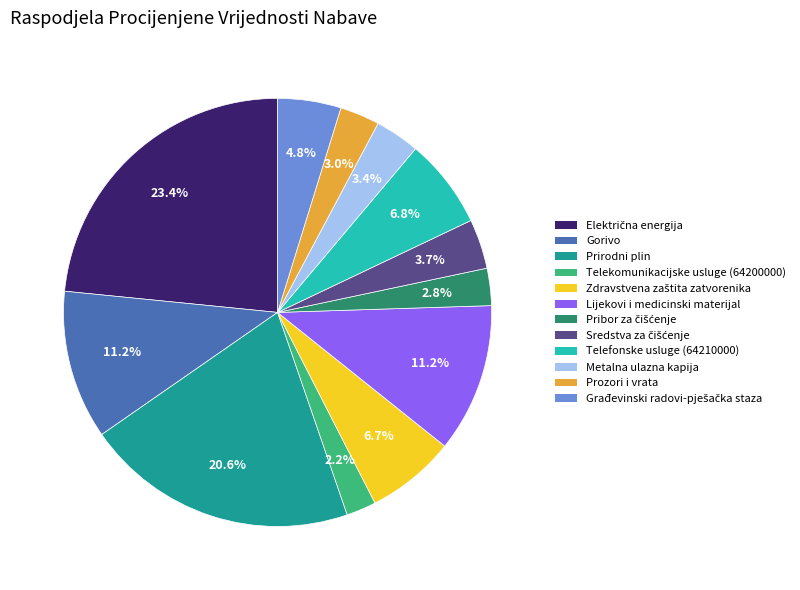

What is the smallest slice in the pie chart?

Telekomunikacijske usluge (64200000)